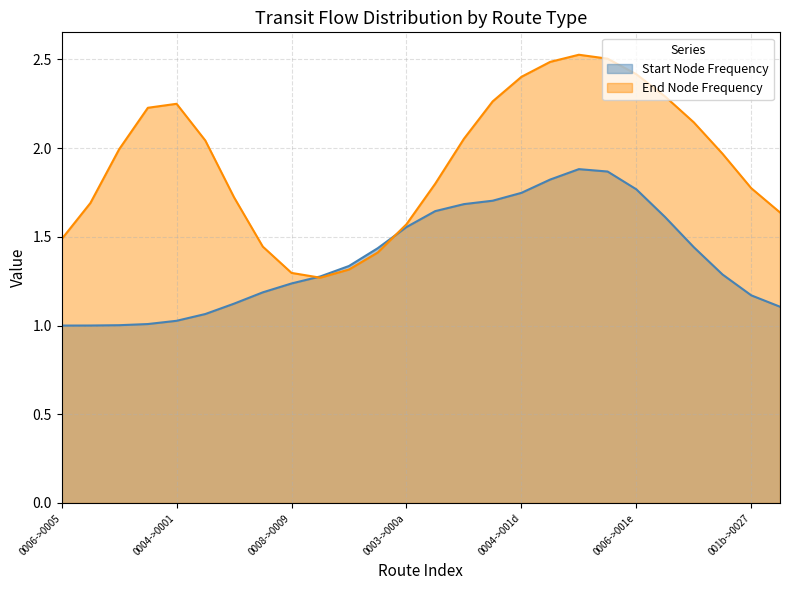

Which series has the largest total across all categories?

End Node Frequency